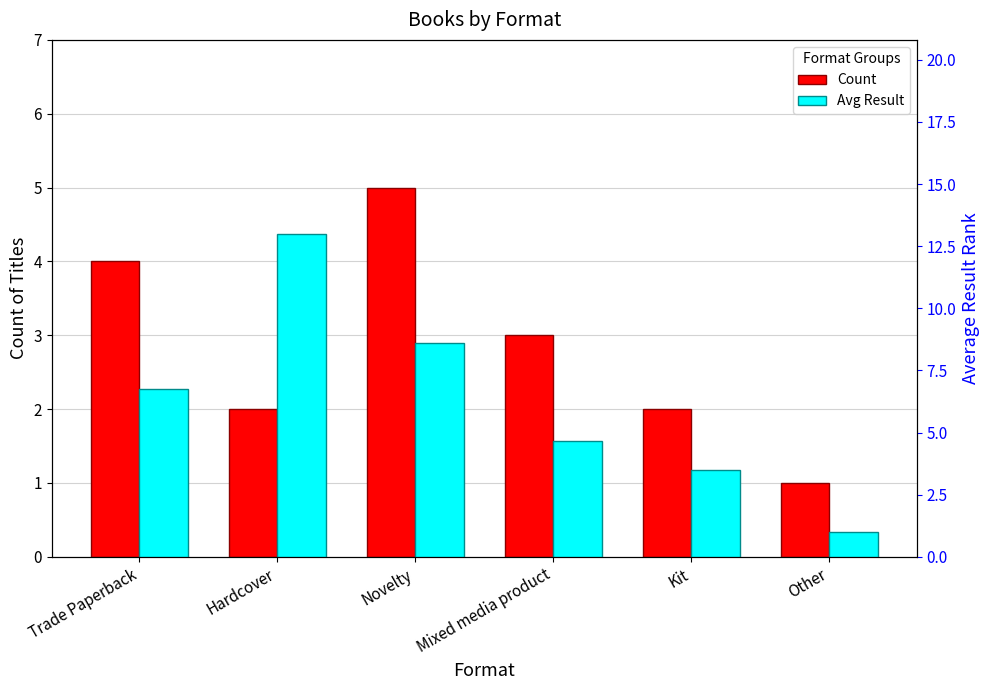

Between Other and Hardcover, which is larger?

Hardcover